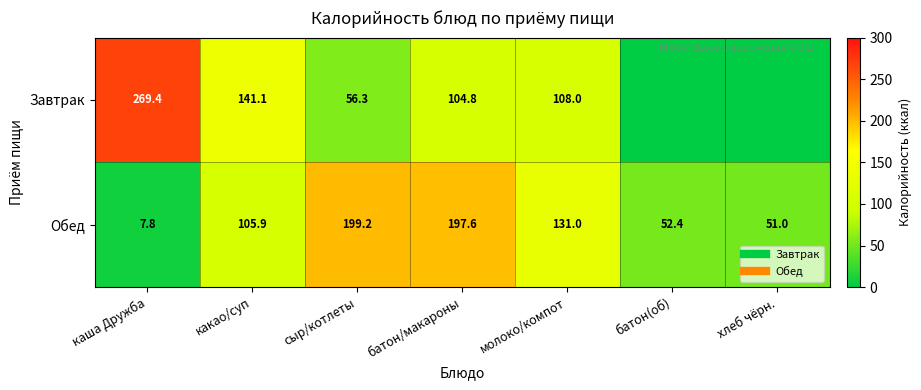

Rank the series by their maximum value, from lowest to highest.

Обед, Завтрак